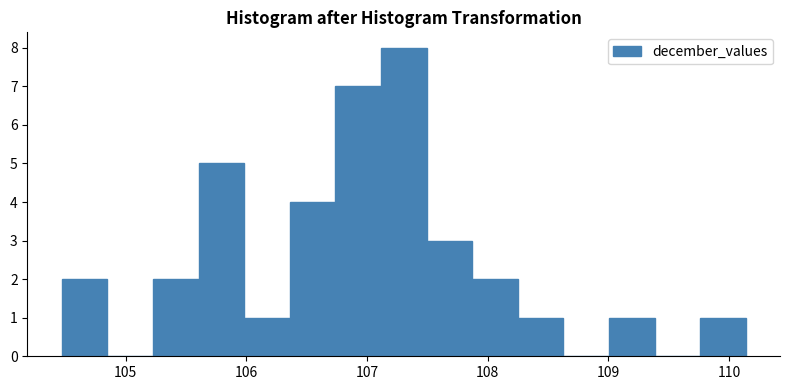

Read against the x-axis, roughly where is the centre of the tallest bar?

107.3